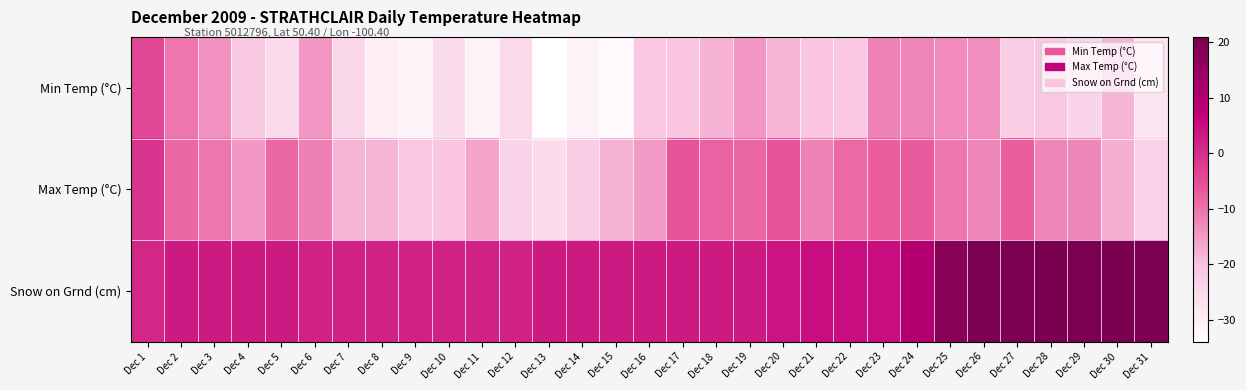

List the series in order of their overall mean, highest first.

Snow on Grnd (cm), Max Temp (°C), Min Temp (°C)